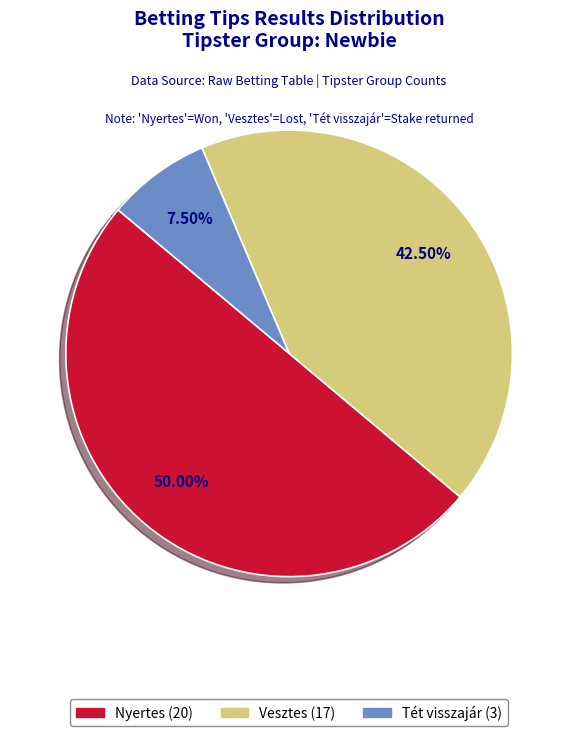

How many slices are in this pie chart?

3